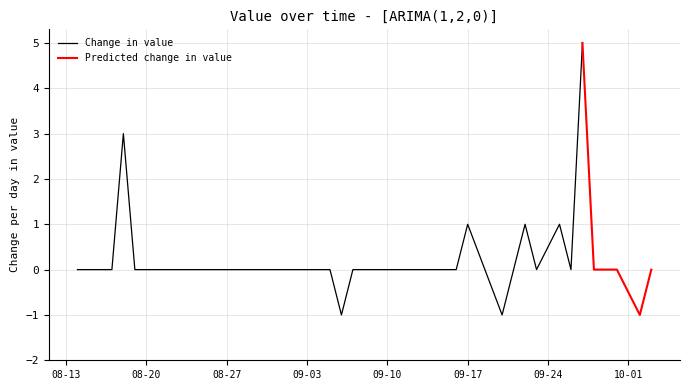

True or false: Change in value has a value of 1 at 09-17.

True